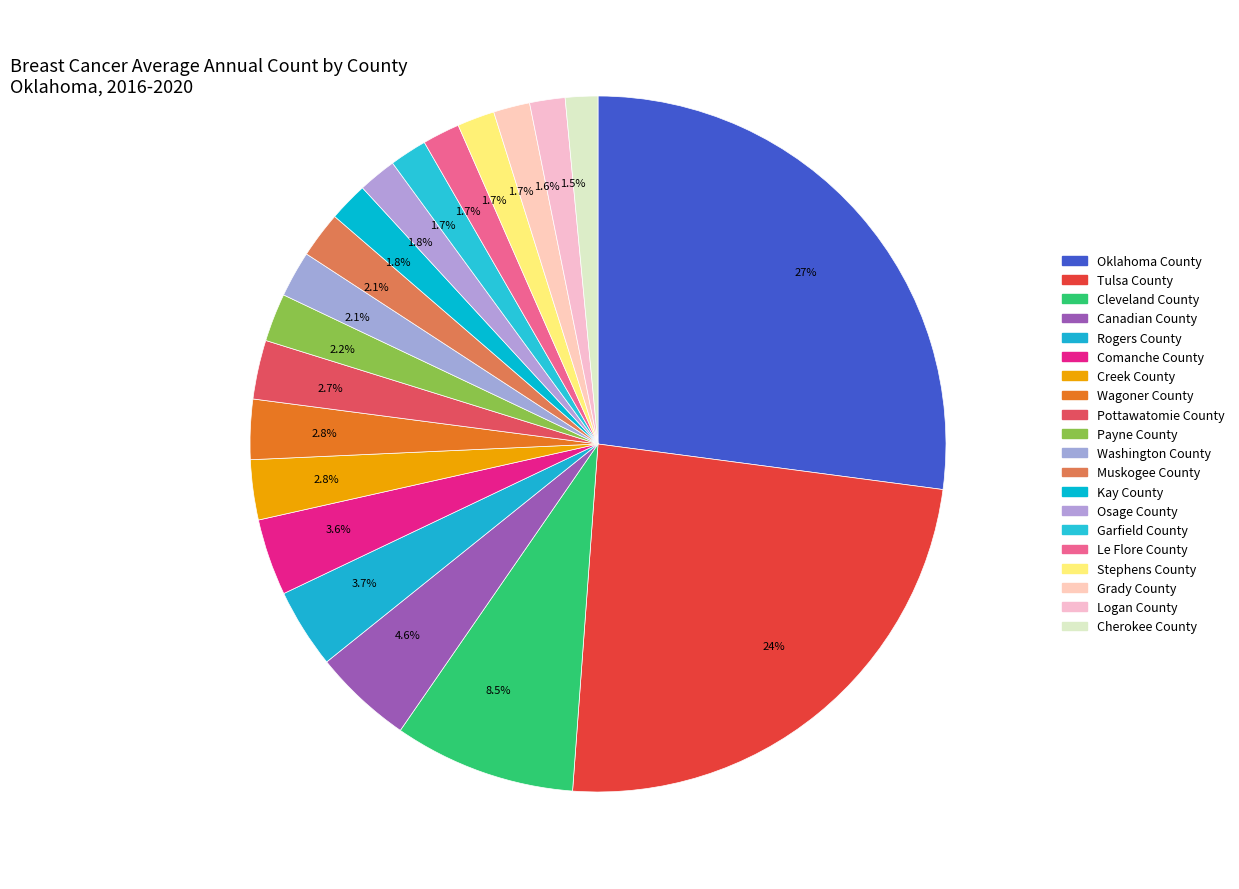

To the nearest percent, what is the average slice percentage?

5%